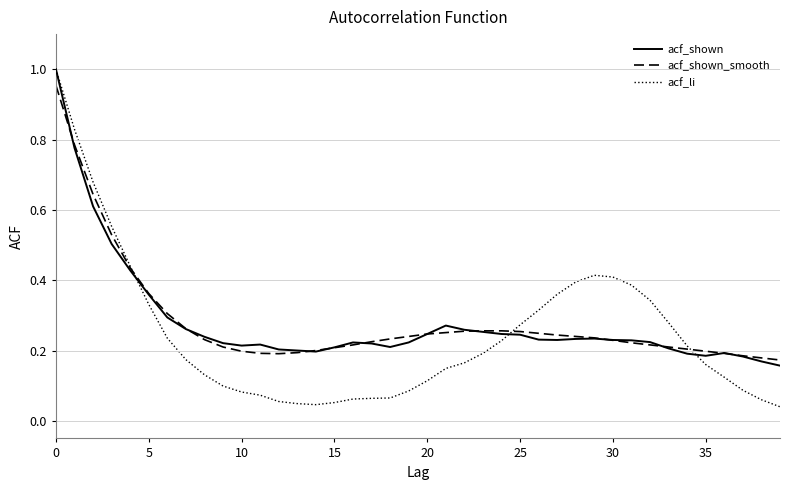

Count the number of data series in this chart.

3